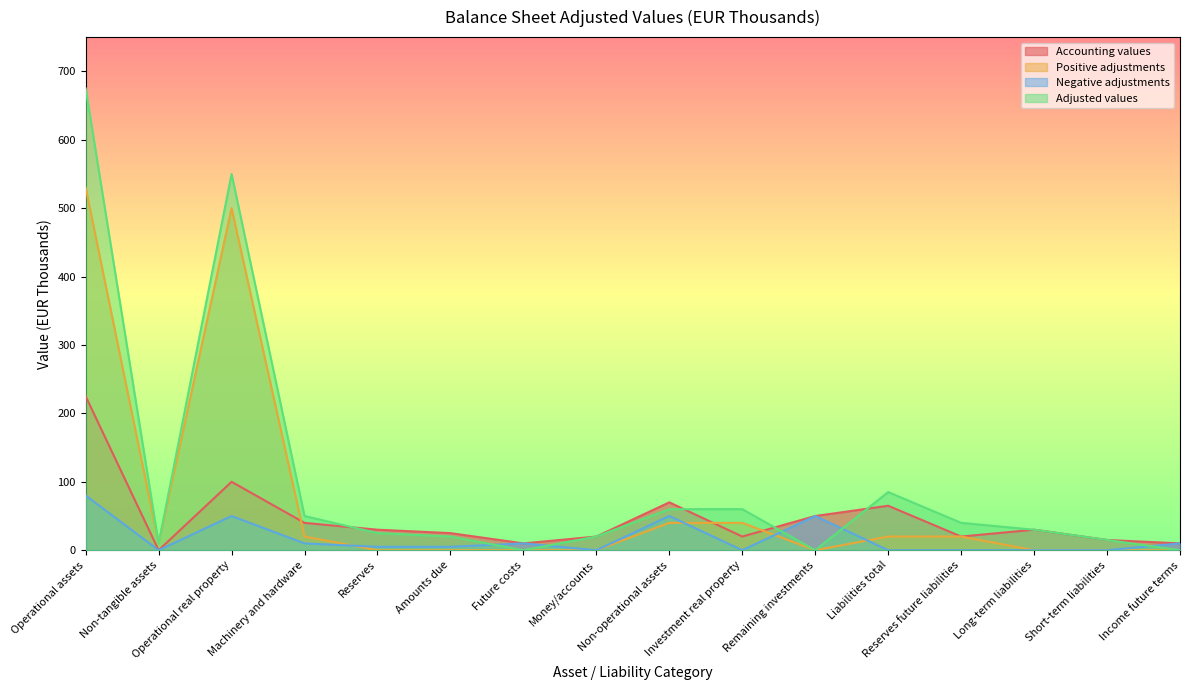

At which label is Accounting values closest to 112?

Operational real property